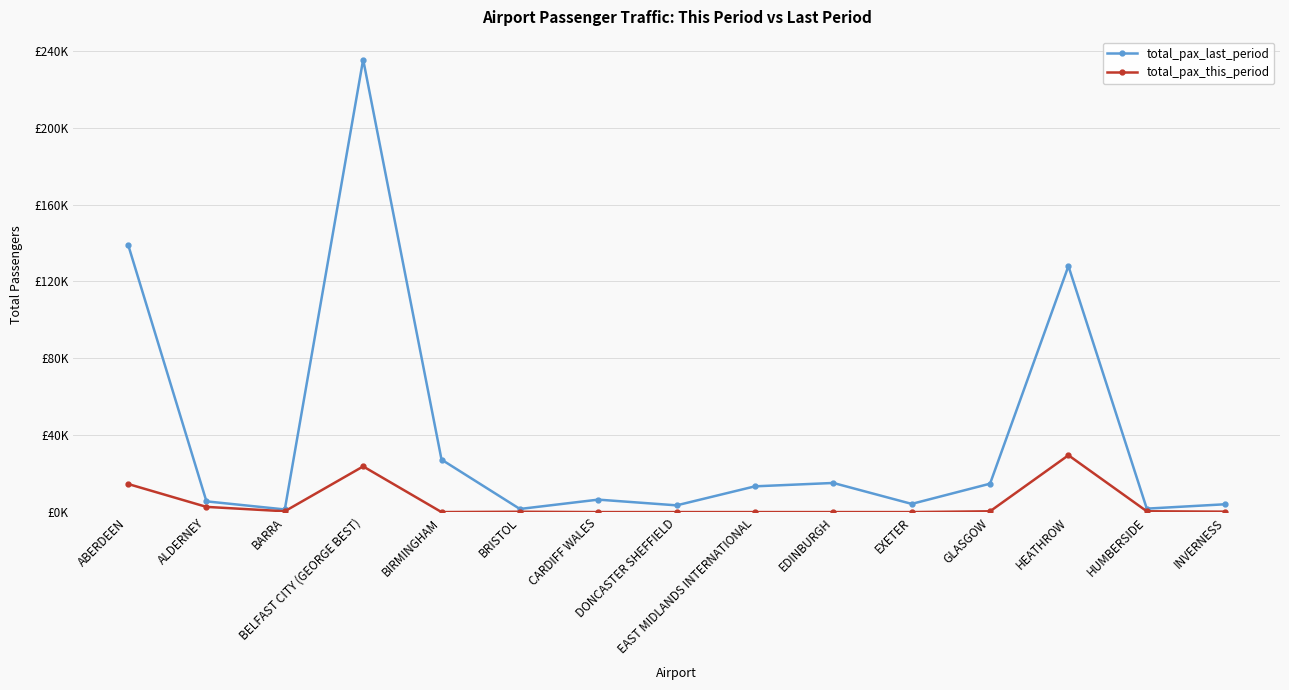

Between GLASGOW and INVERNESS, which series saw the biggest shift?

total_pax_last_period